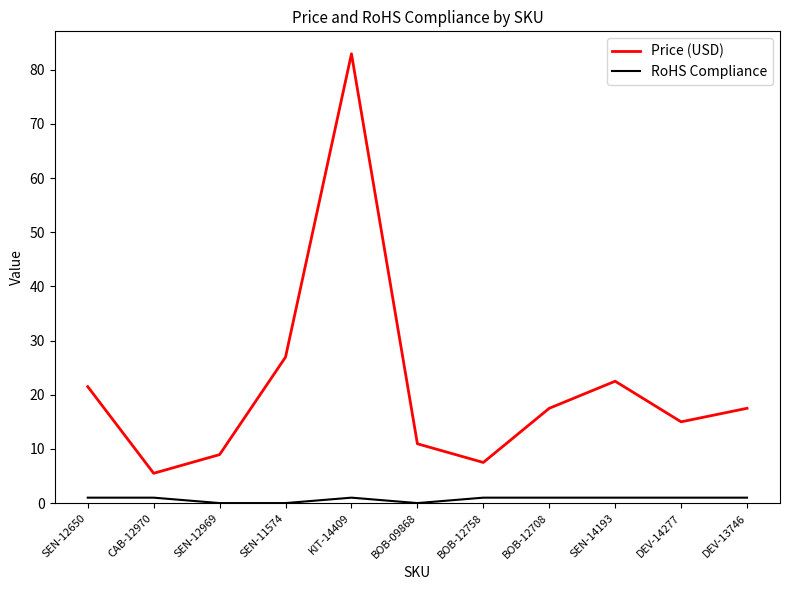

List the series in order of their overall mean, highest first.

Price (USD), RoHS Compliance